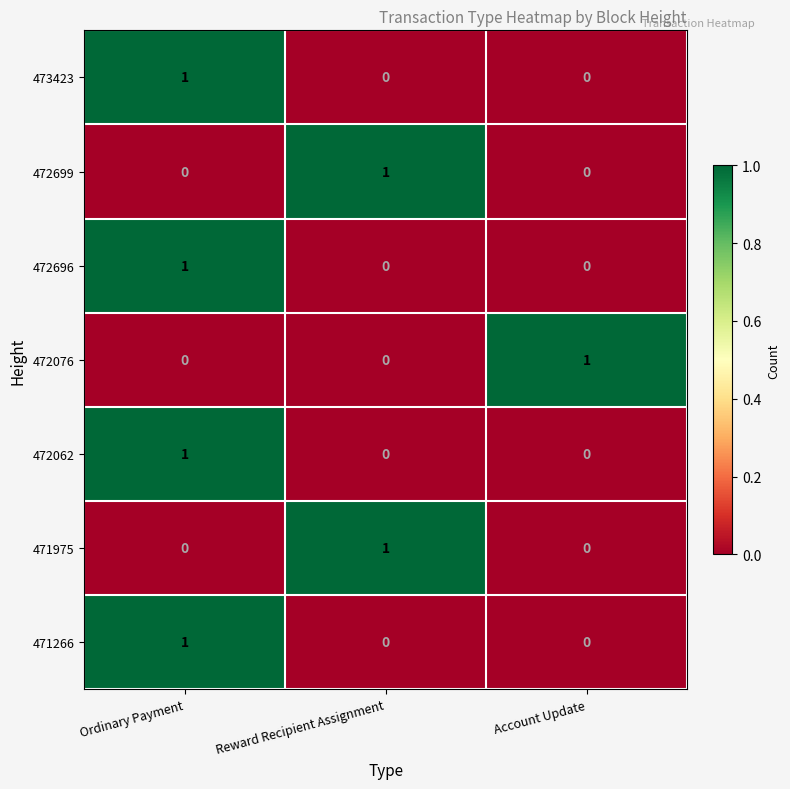

How many 472076 values are between 0 and 1?

3